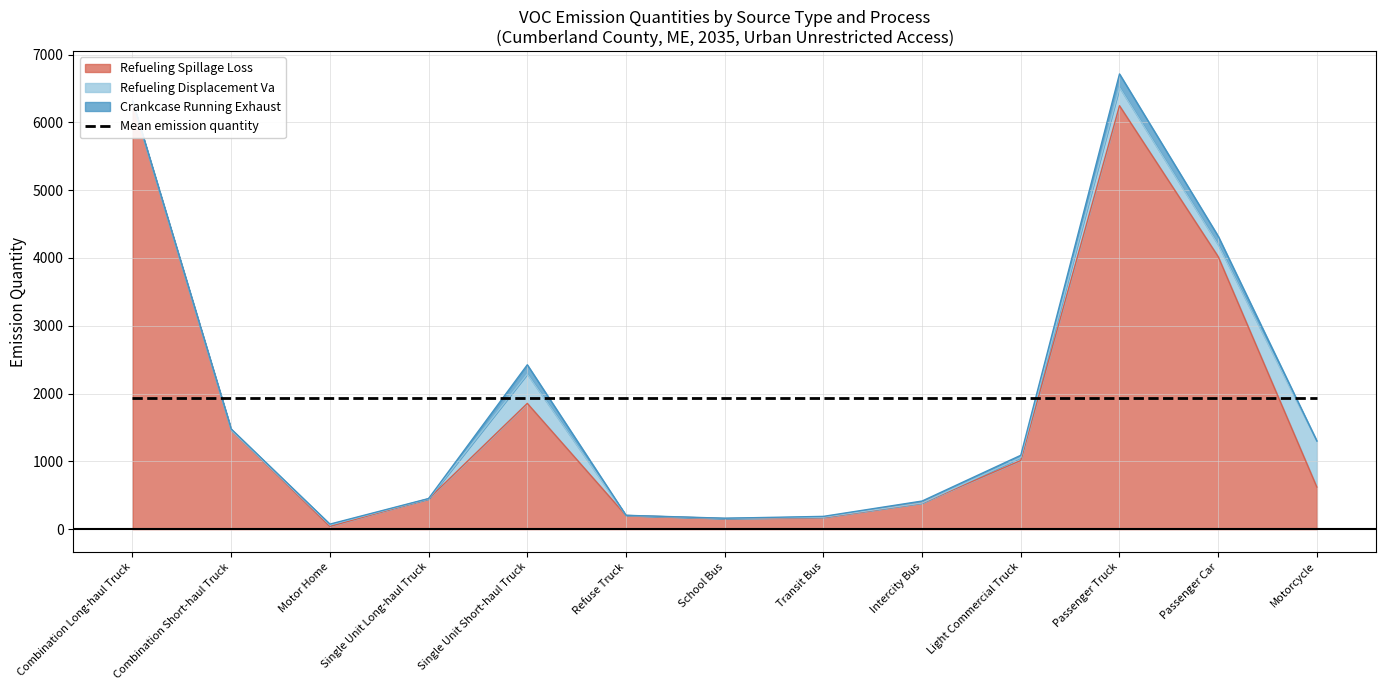

What is the highest value of the Crankcase Running Exhaust series?

197.4